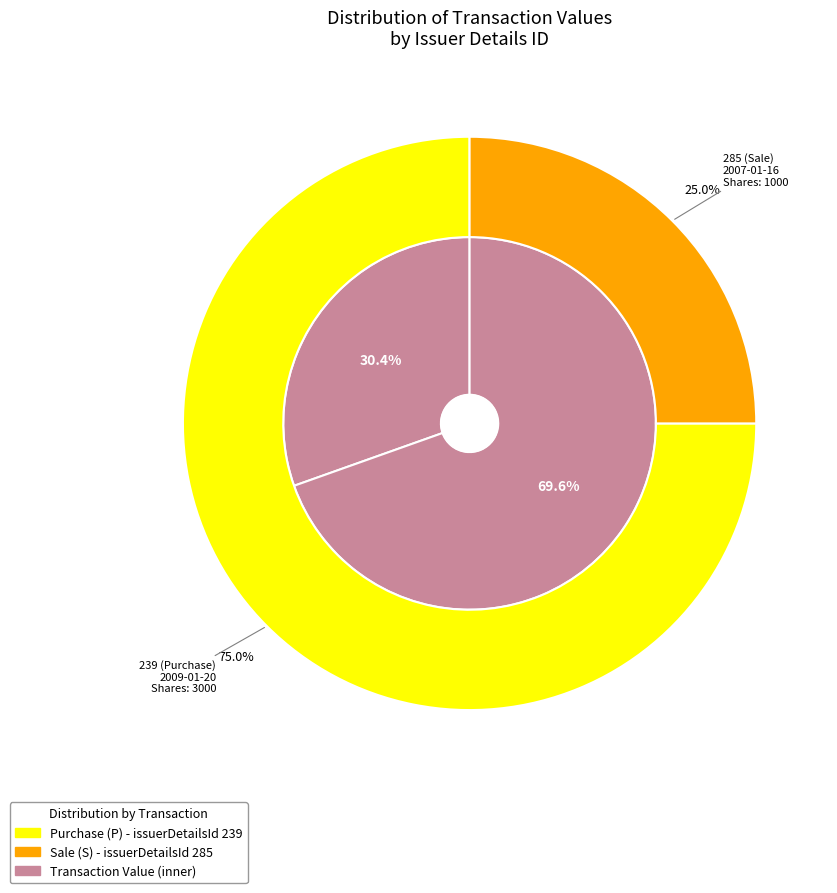

Does any single category account for the majority?

Yes